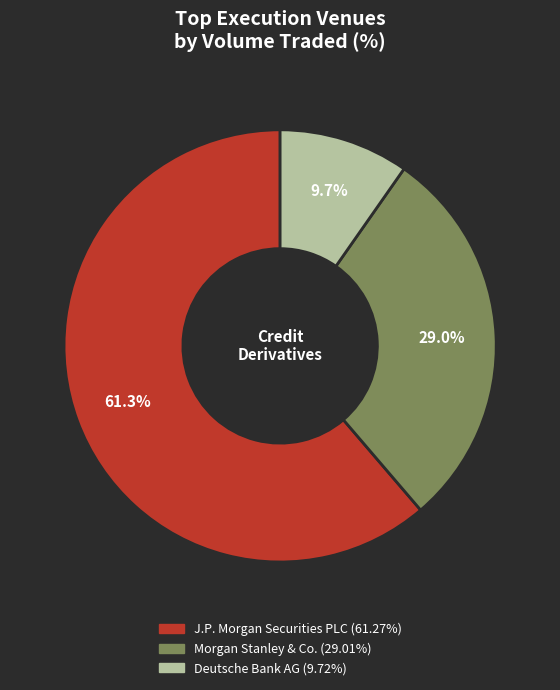

Does any single category account for the majority?

Yes